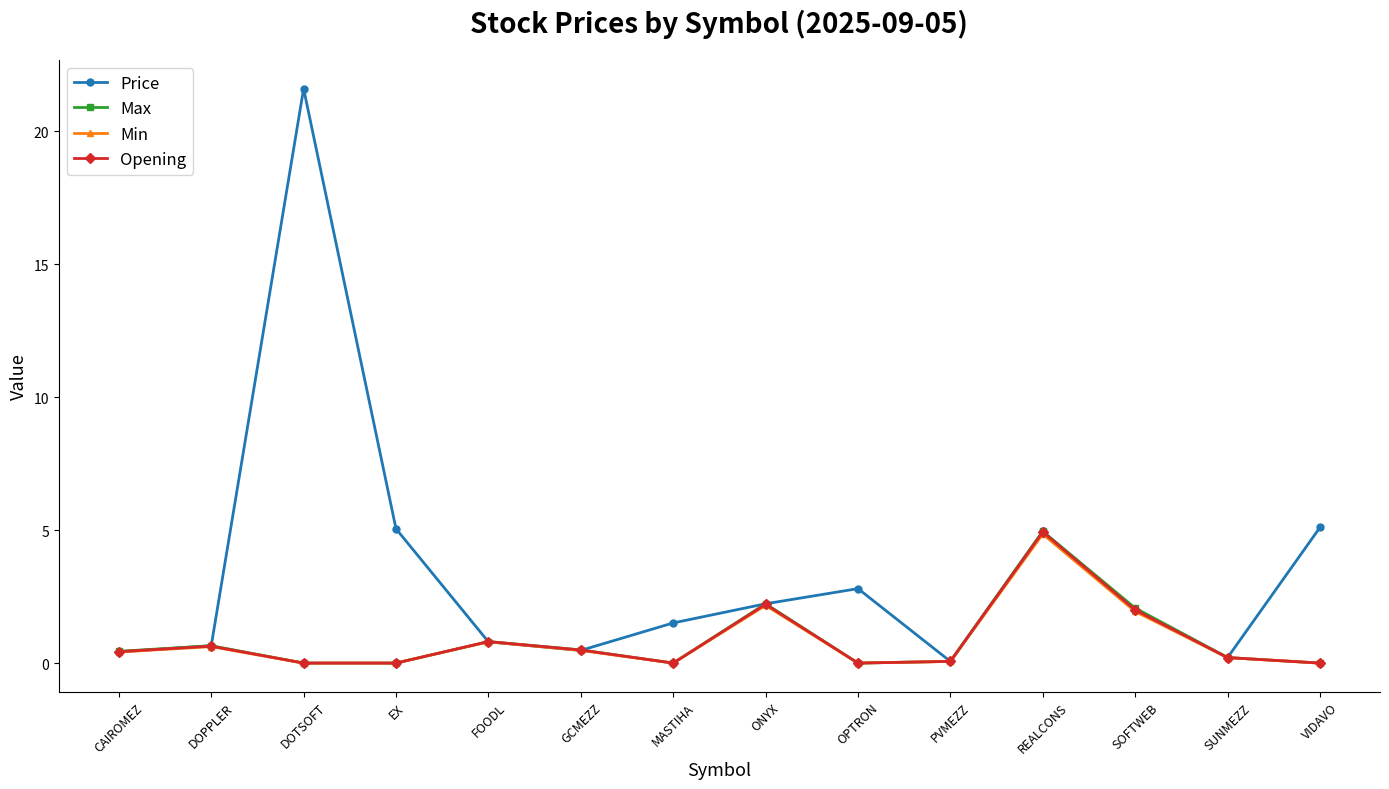

What is the label of the 1st point from the left?

CAIROMEZ